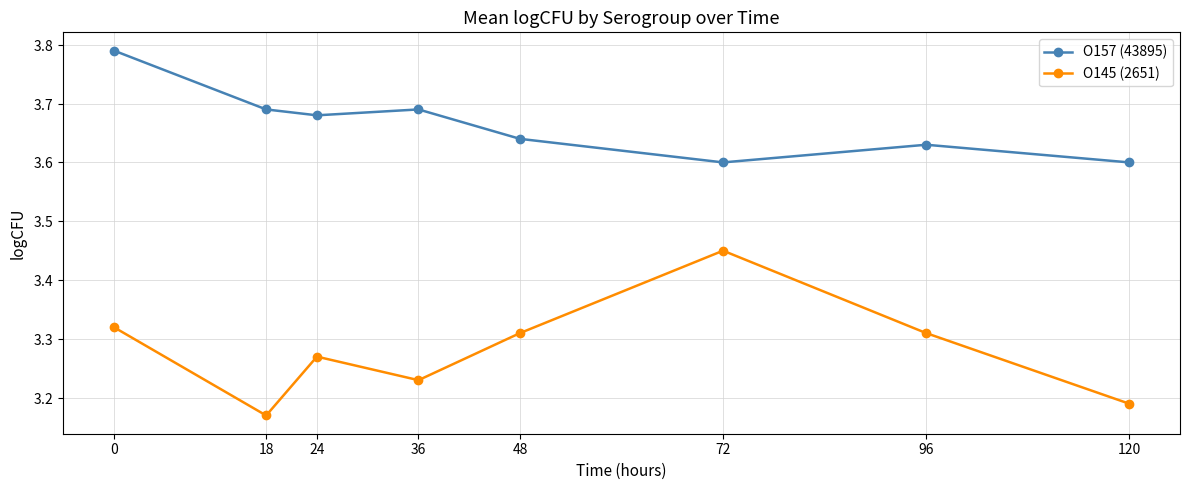

Is this an area chart (filled region under the line)?

No